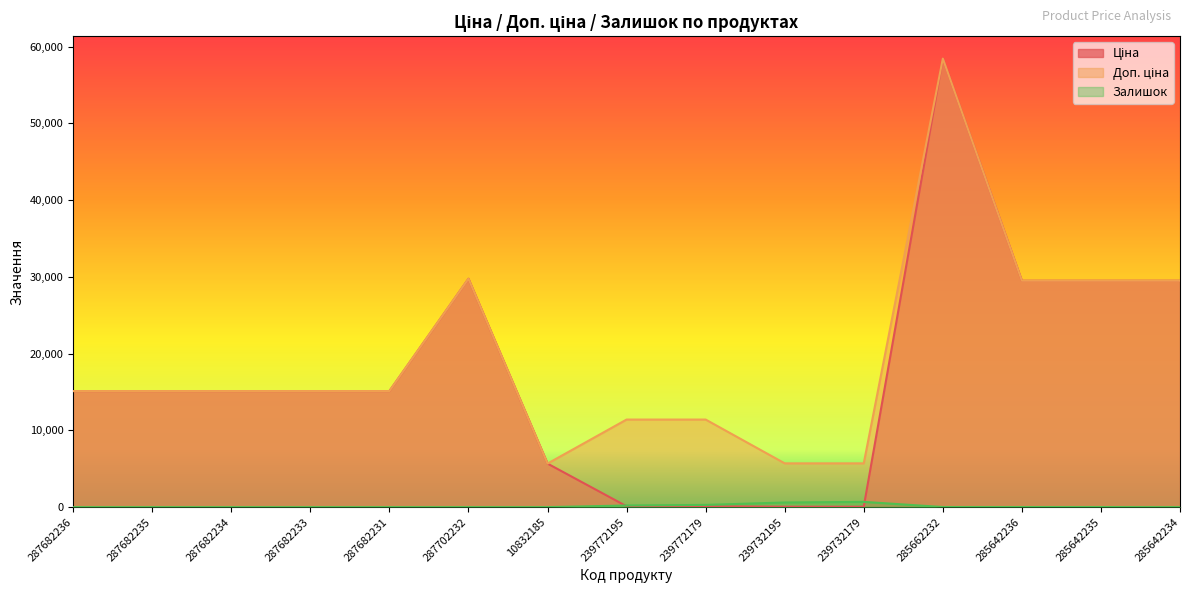

Rank the series at 287682231 from lowest to highest value.

Залишок, Ціна, Доп. ціна